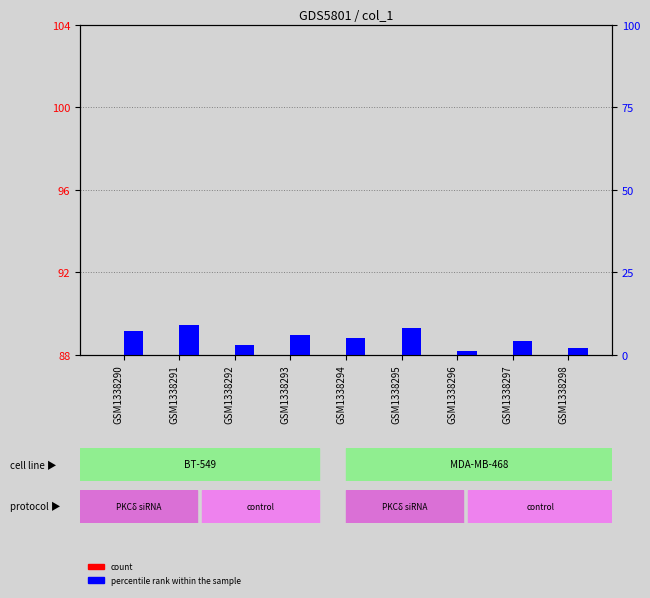

What is the average value of the count series?

5